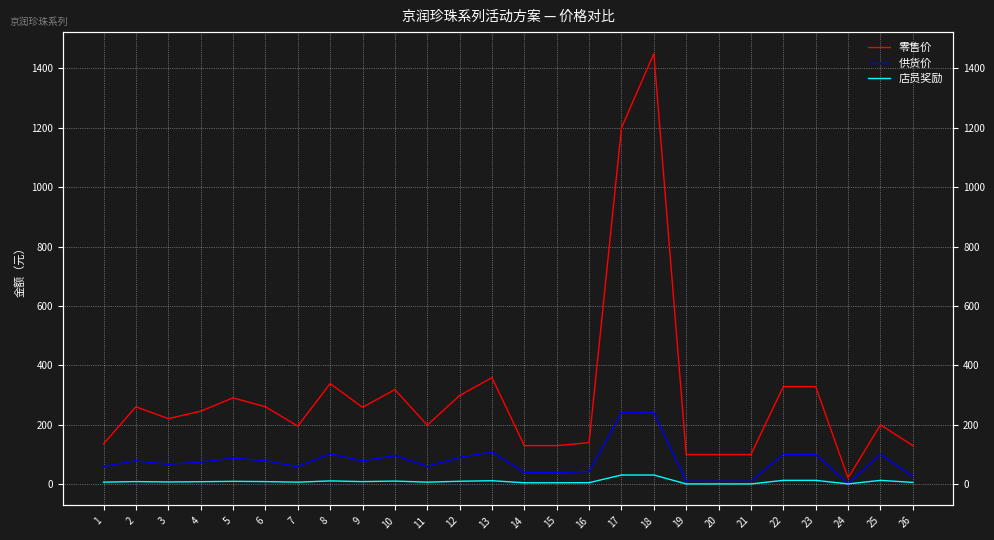

Which series has the largest range (max minus min)?

零售价